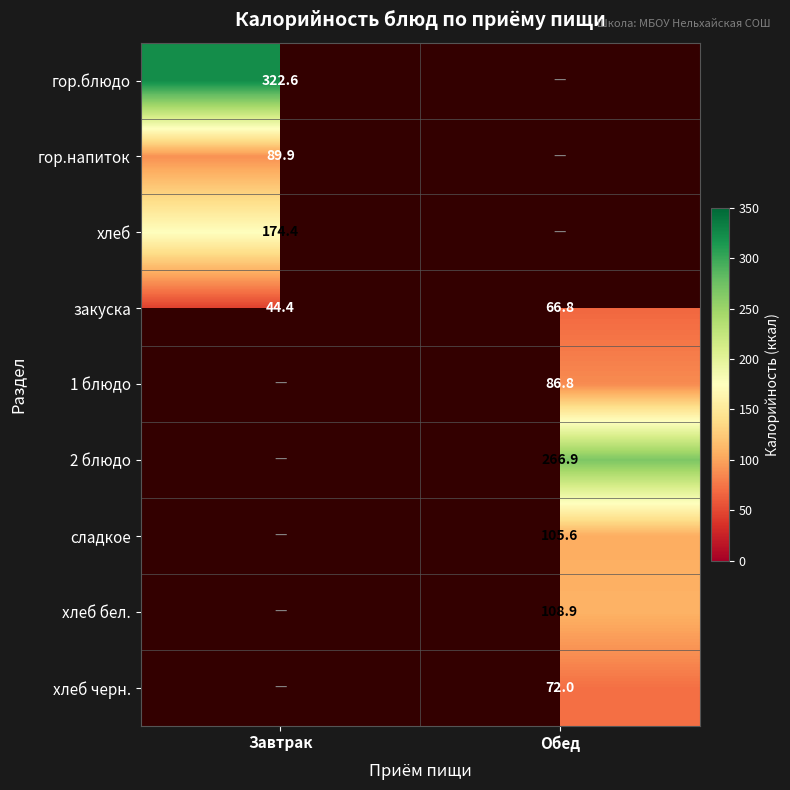

True or false: сладкое has a value of 59.6 at Обед.

False